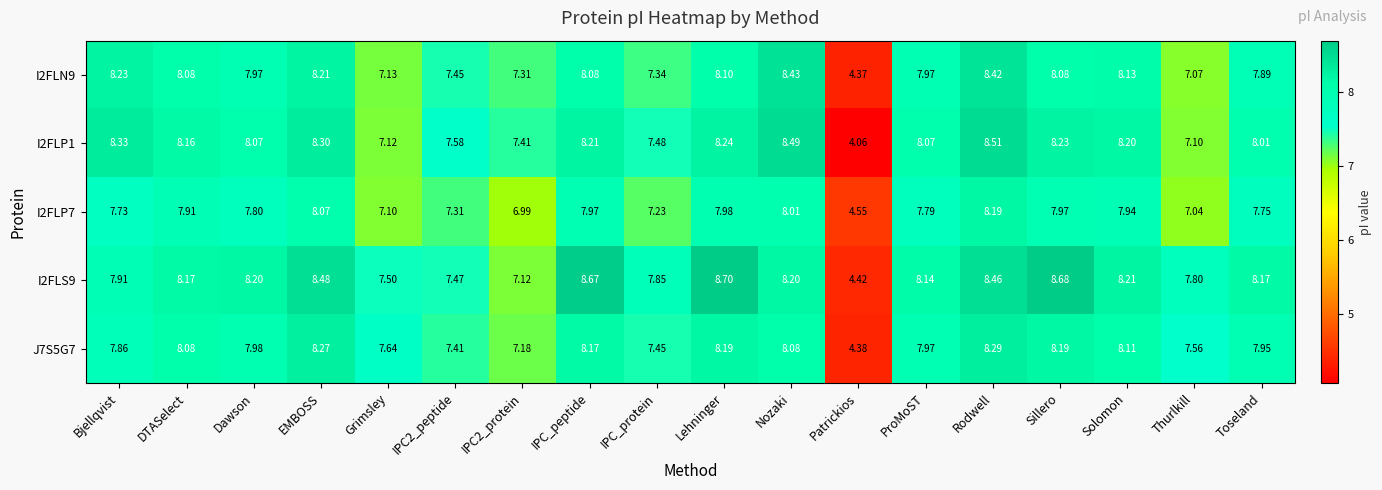

At which label does I2FLP7 first exceed 7?

Bjellqvist